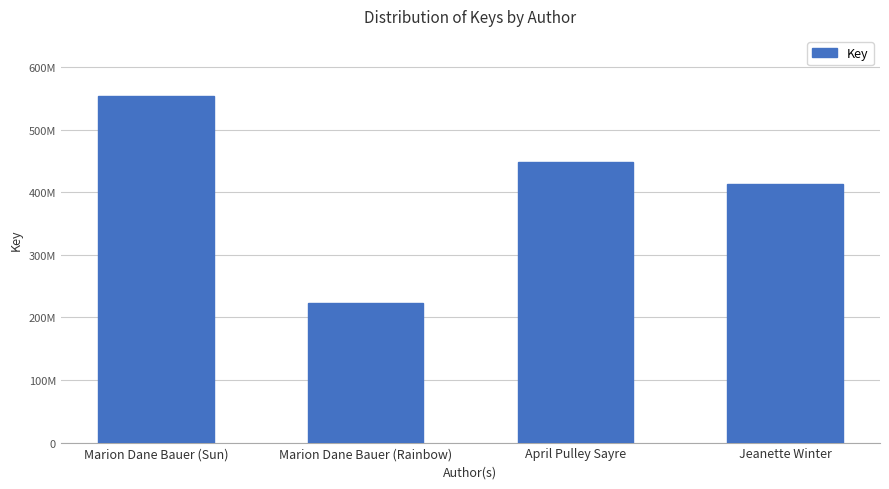

Is it true that the value at Marion Dane Bauer (Sun) is 553625750?

True